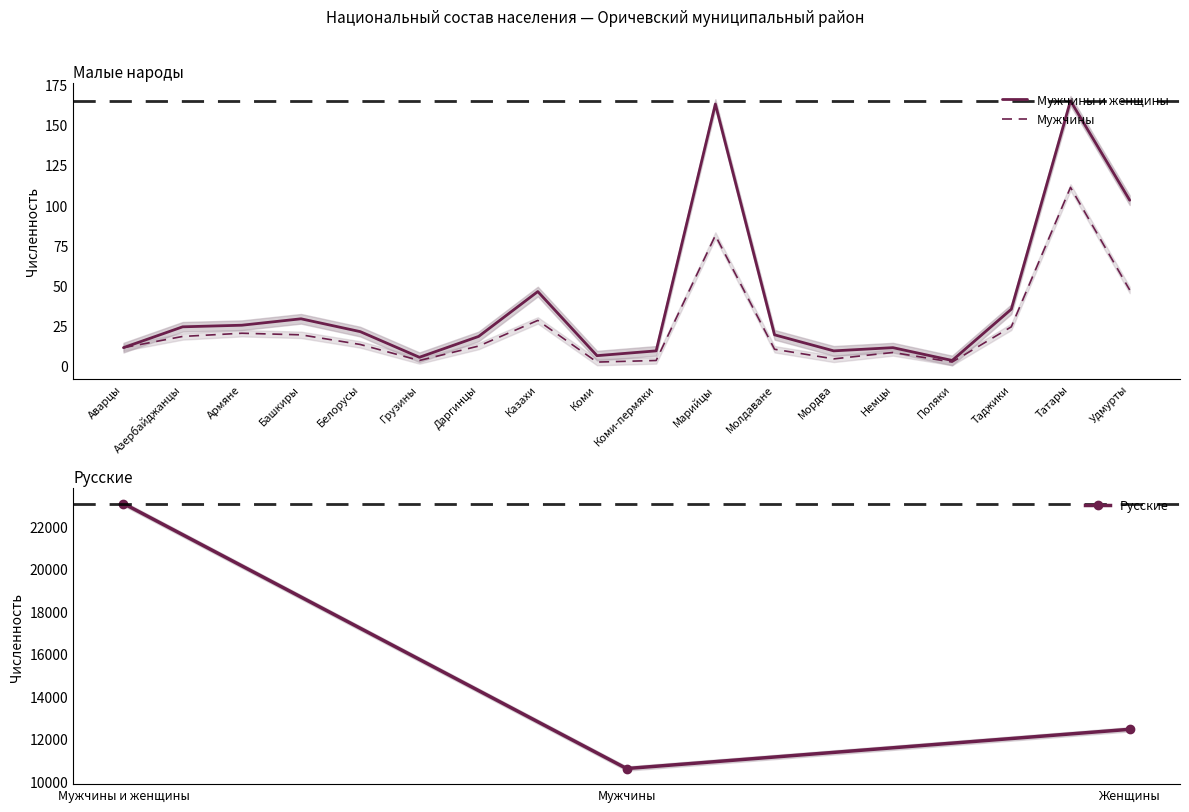

Rank the series at Армяне from lowest to highest value.

Мужчины, Мужчины и женщины